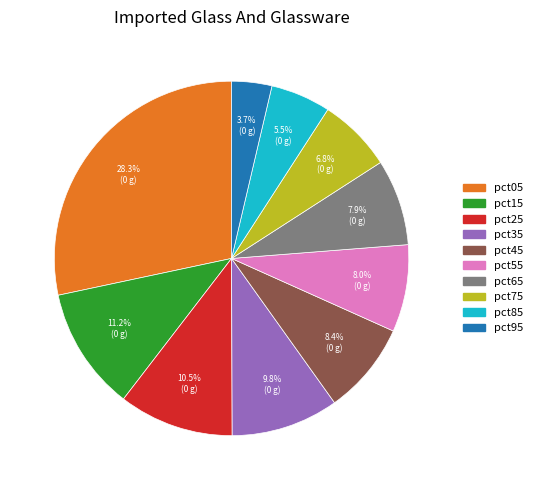

Count the number of slices in the pie.

10